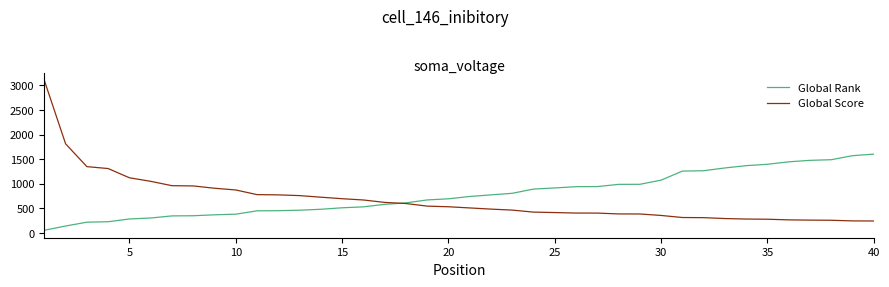

What is the minimum value shown in the chart?

51